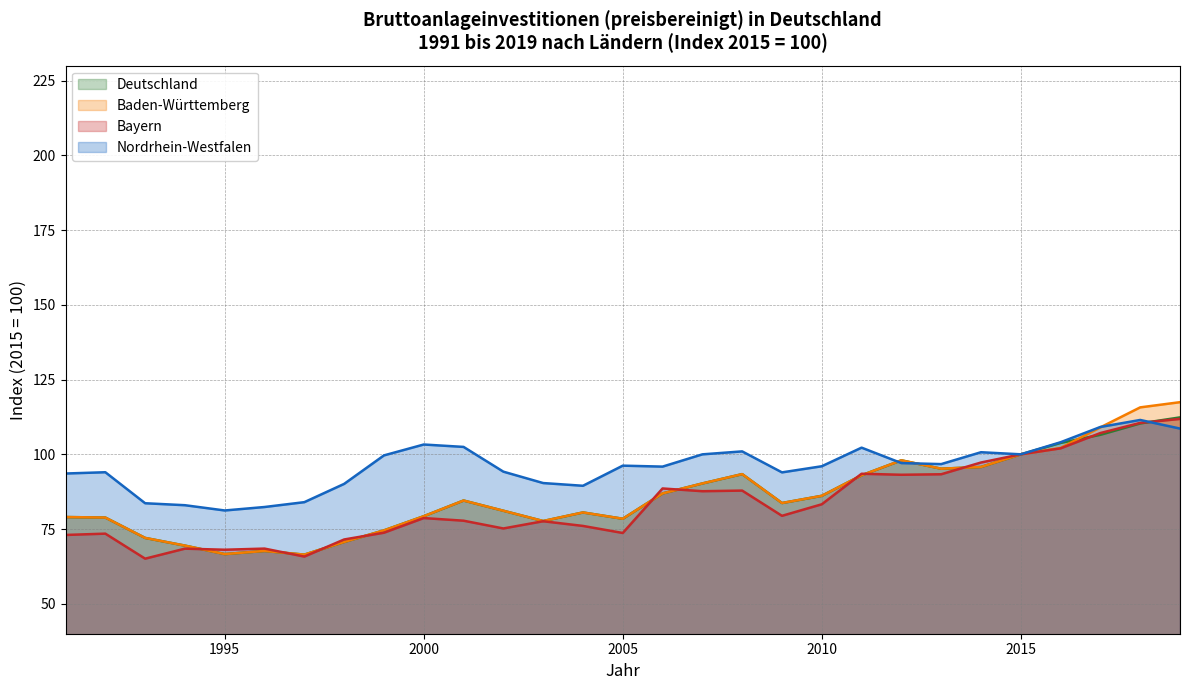

What are all the series names shown in the legend?

Deutschland, Baden-Württemberg, Bayern, Nordrhein-Westfalen